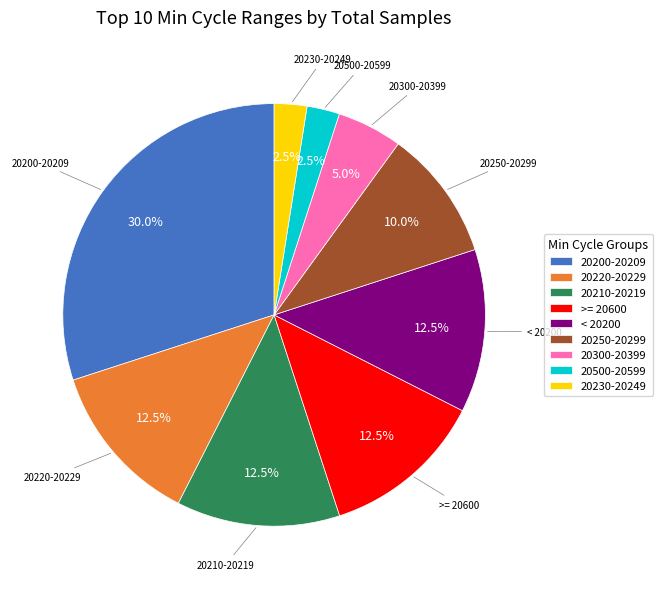

How much of the chart is everything except 20210-20219?

87.5%